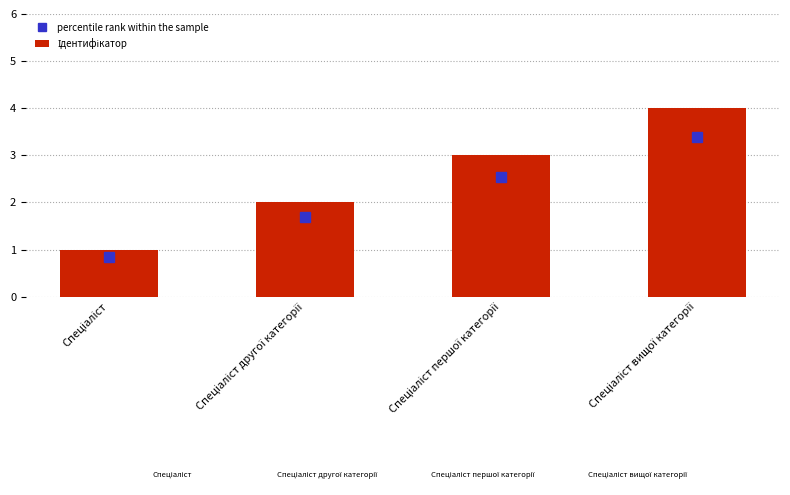

Which category has the highest value in the Ідентифікатор series?

Спеціаліст вищої категорії